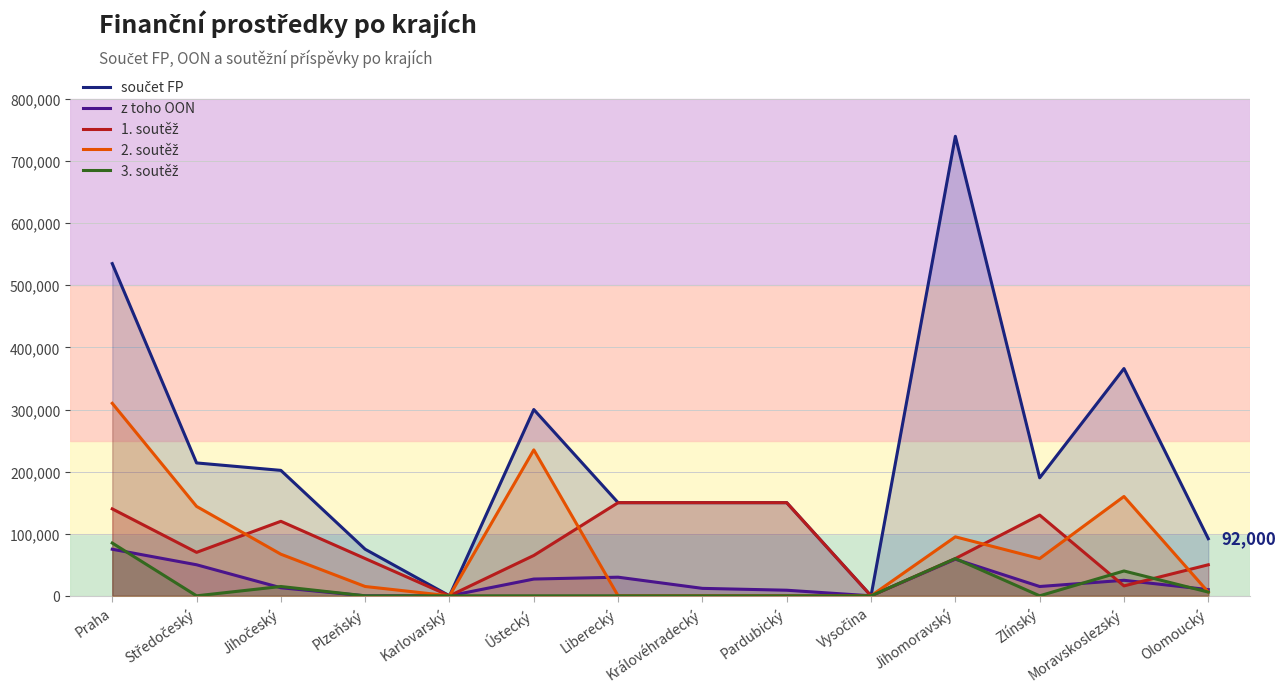

How many values in součet FP are above zero?

12